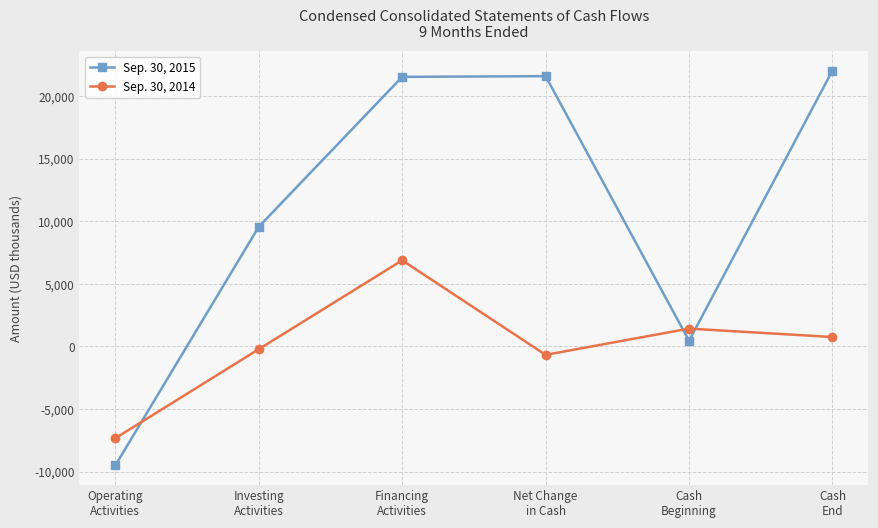

At which category is the sum across all series the highest?

Financing
Activities